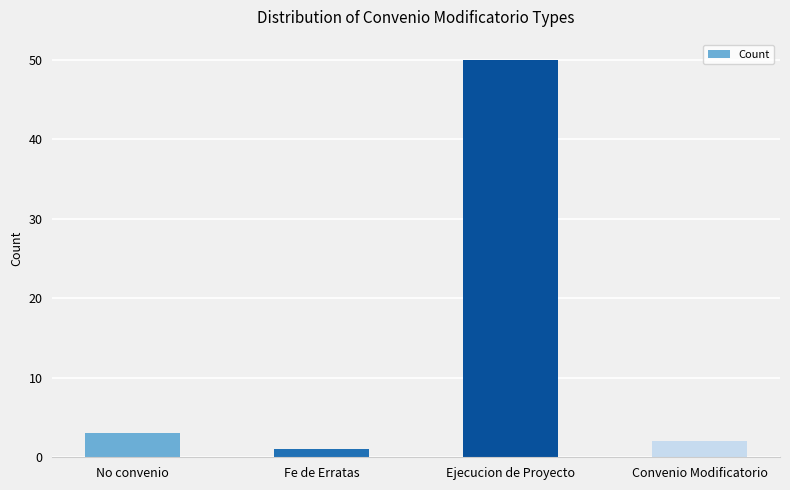

Where is the data nearest to the value 25?

No convenio